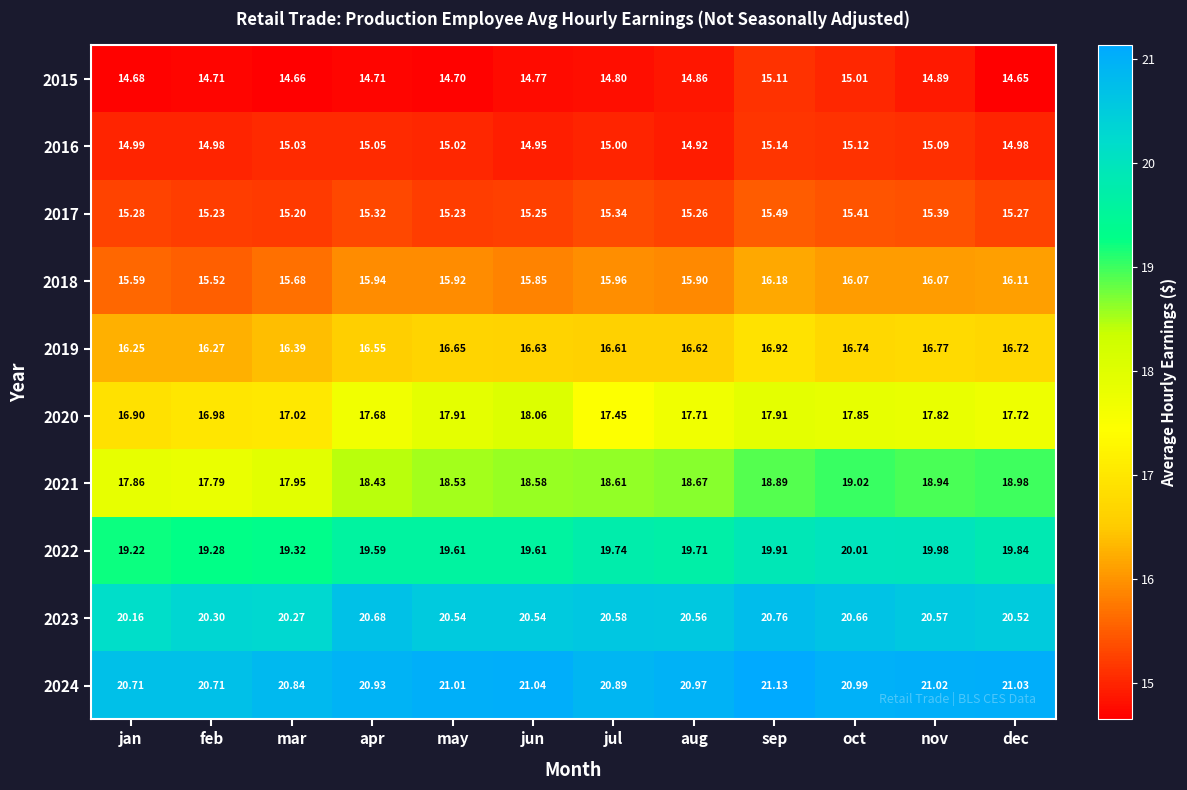

At which label is 2019 closest to 16?

jan